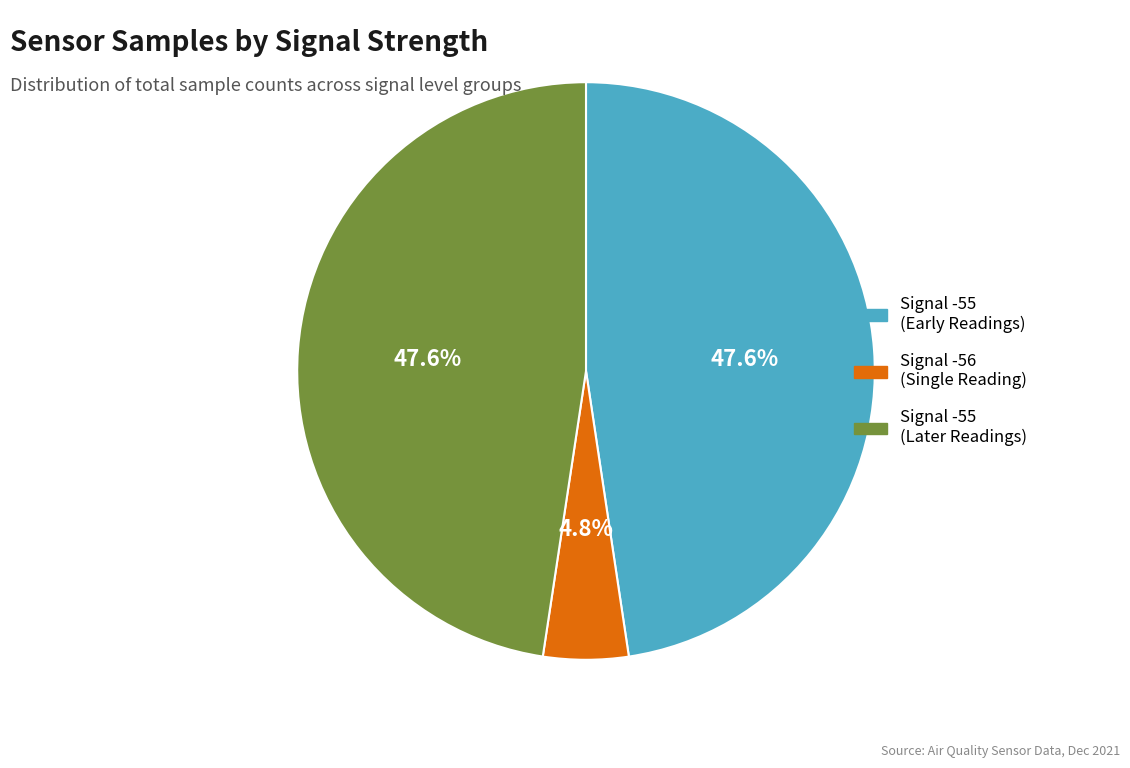

Is there a majority slice in this chart?

No